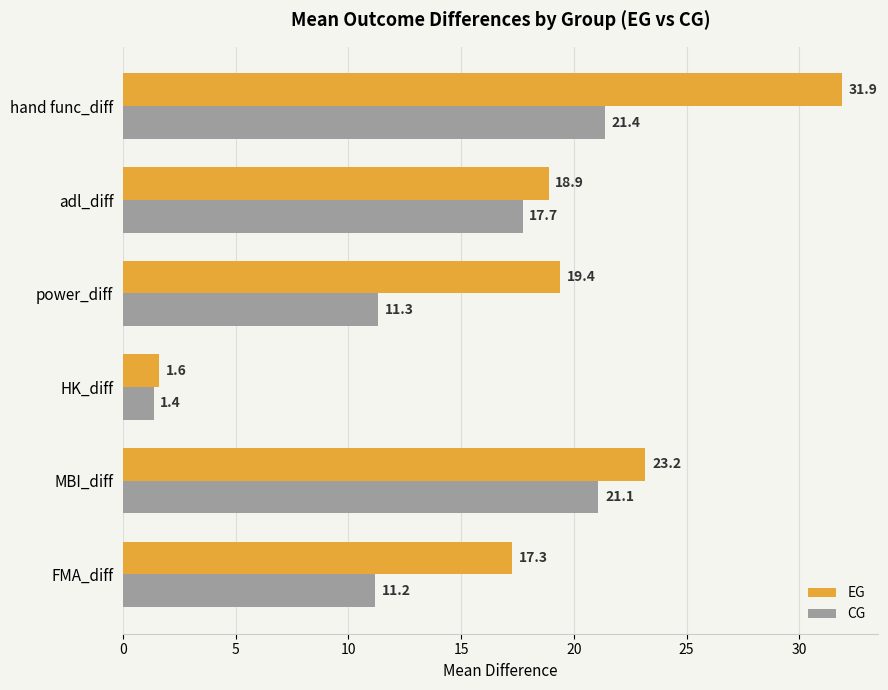

Rank the categories by EG value from lowest to highest.

HK_diff, FMA_diff, adl_diff, power_diff, MBI_diff, hand func_diff